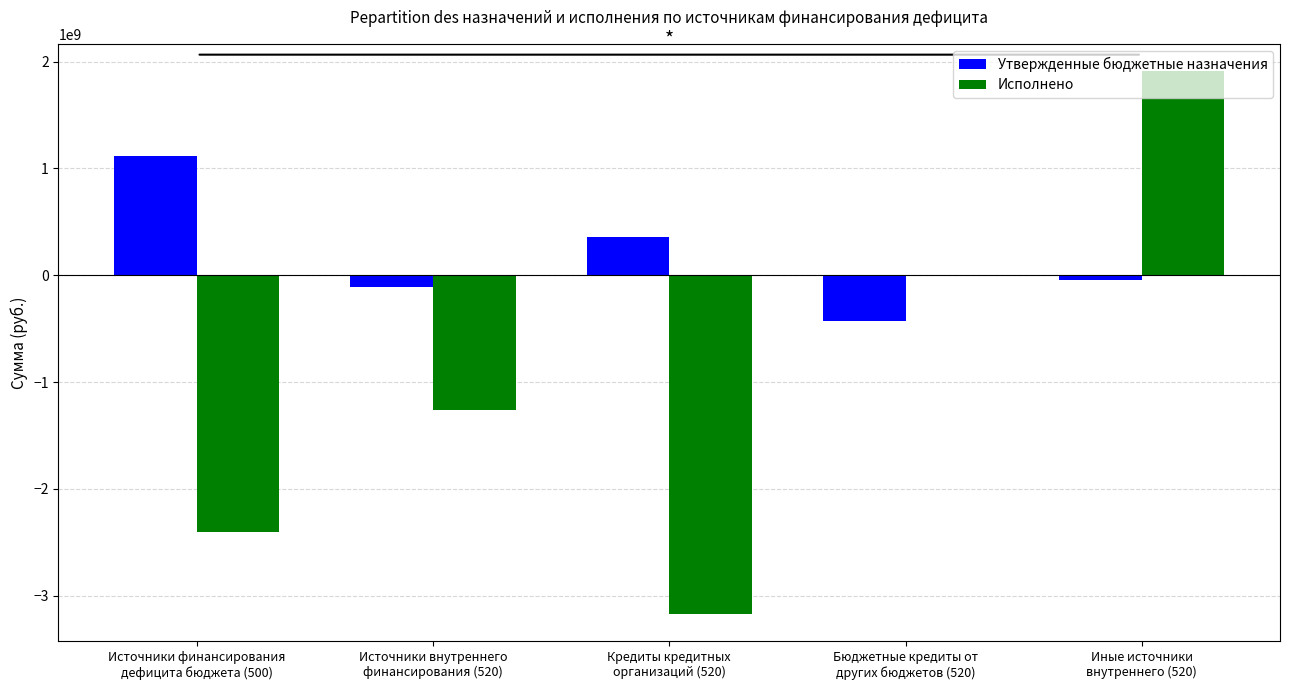

What is the approximate value of Утвержденные бюджетные назначения at Источники внутреннего
финансирования (520)?

-111633435.8